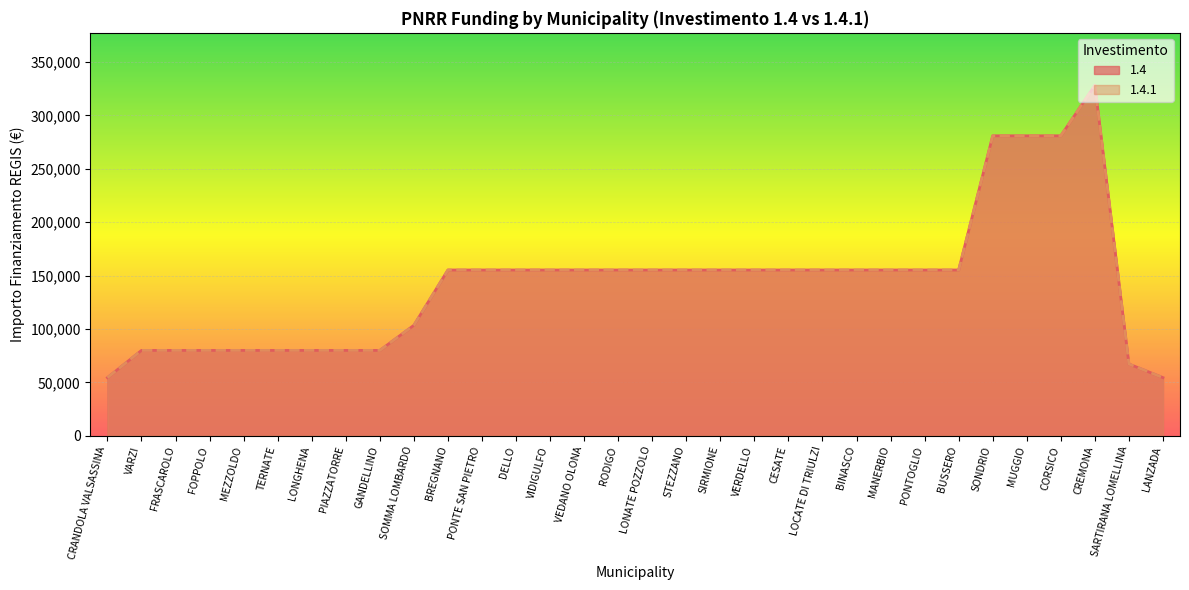

Is it true that 1.4 equals 44138 at RODIGO?

False